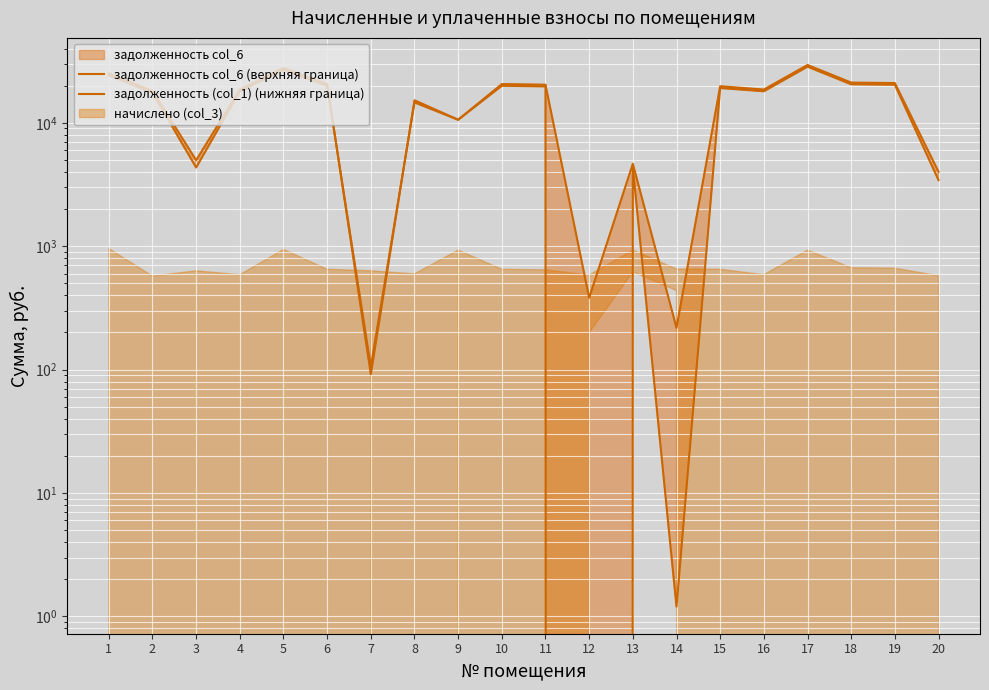

What is the difference between the задолженность col_6 (верхняя граница) values at 9 and 6?

10017.6